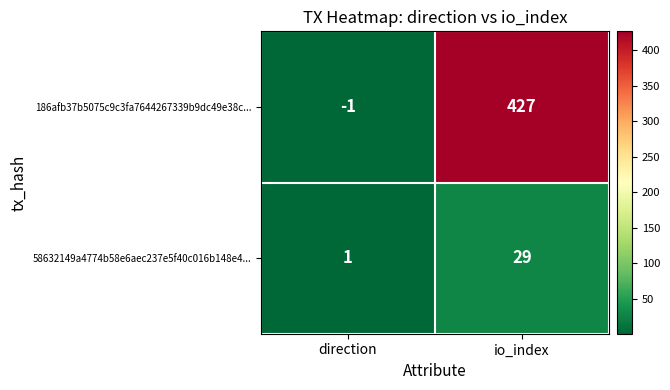

Reading left to right, extract all data points from this chart.

186afb37b5075c9c3fa7644267339b9dc49e38c...: -1	427
58632149a4774b58e6aec237e5f40c016b148e4...: 1	29